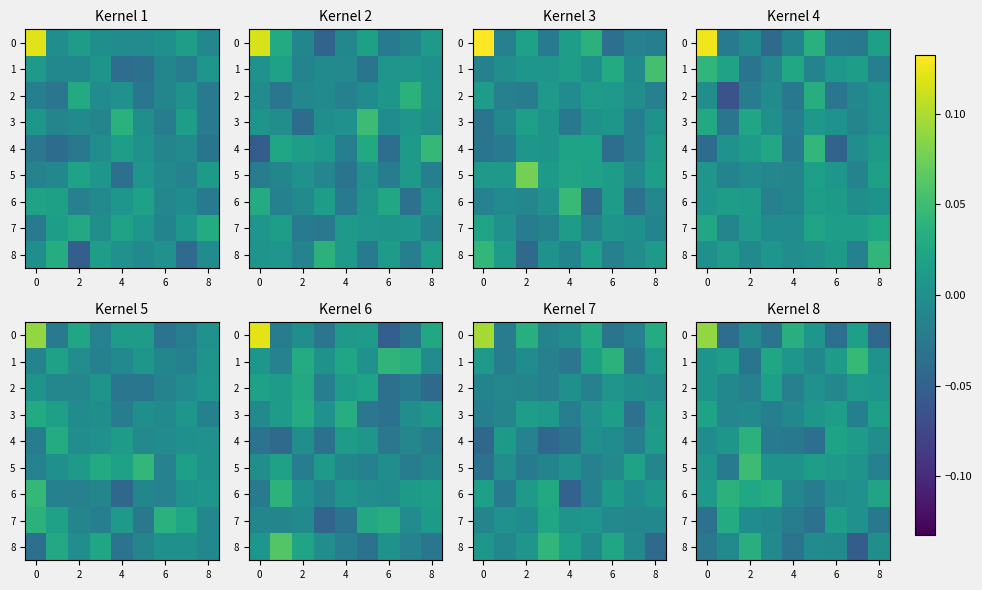

The value of 5 at 8 is -0.0. True or false?

True